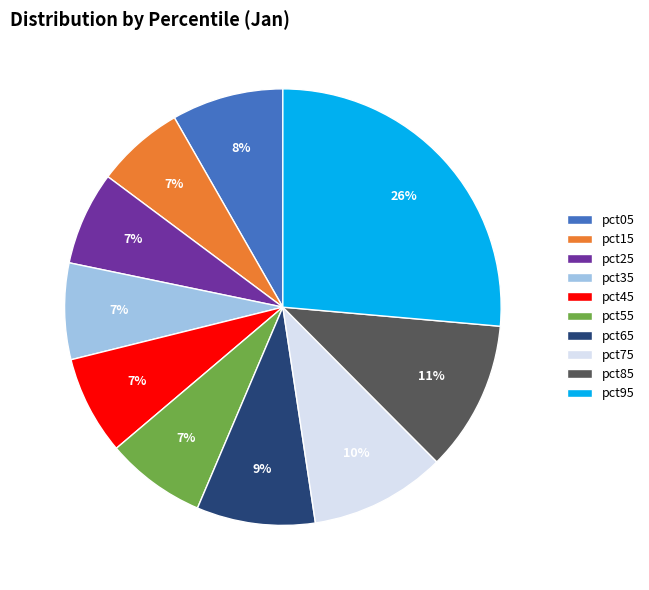

To the nearest percent, what is the average slice percentage?

10%